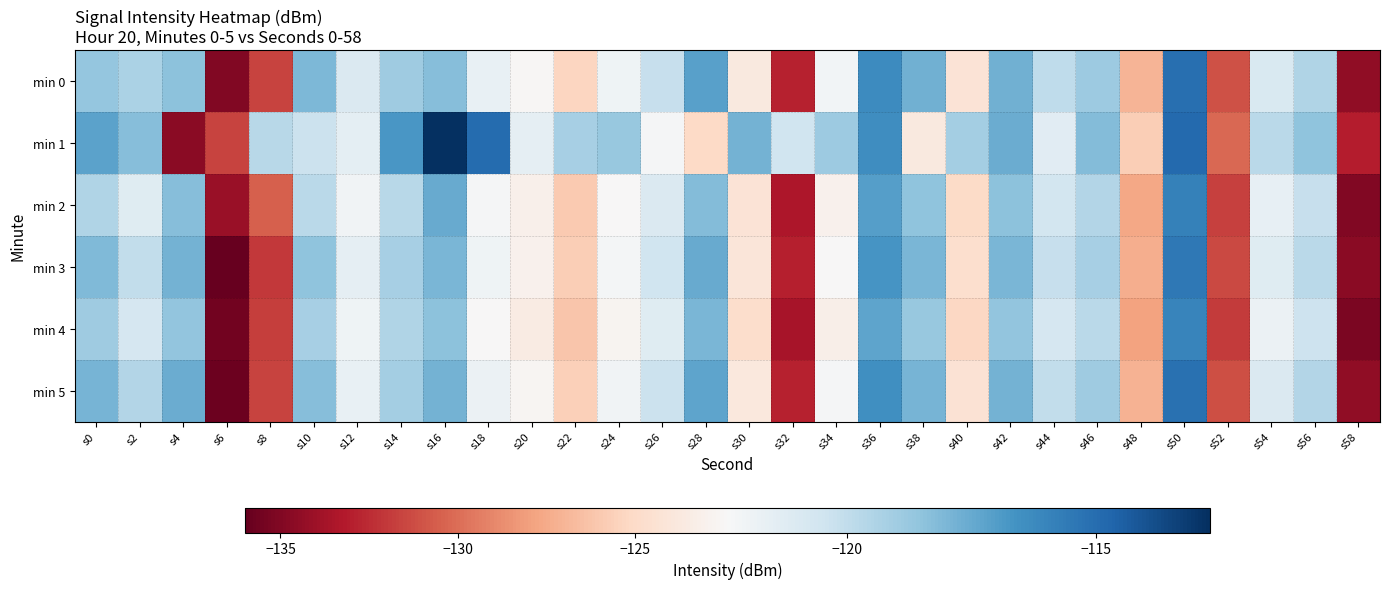

What is the smallest value displayed?

-136.0